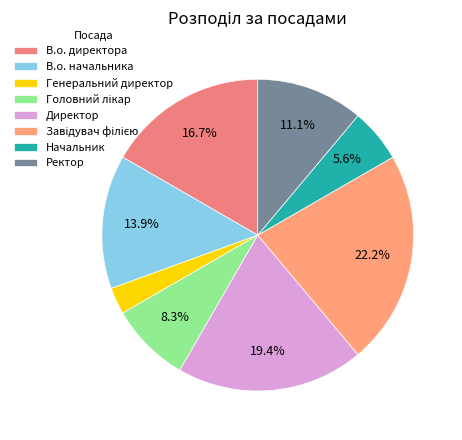

To the nearest percent, what percentage of the pie is Генеральний директор?

3%